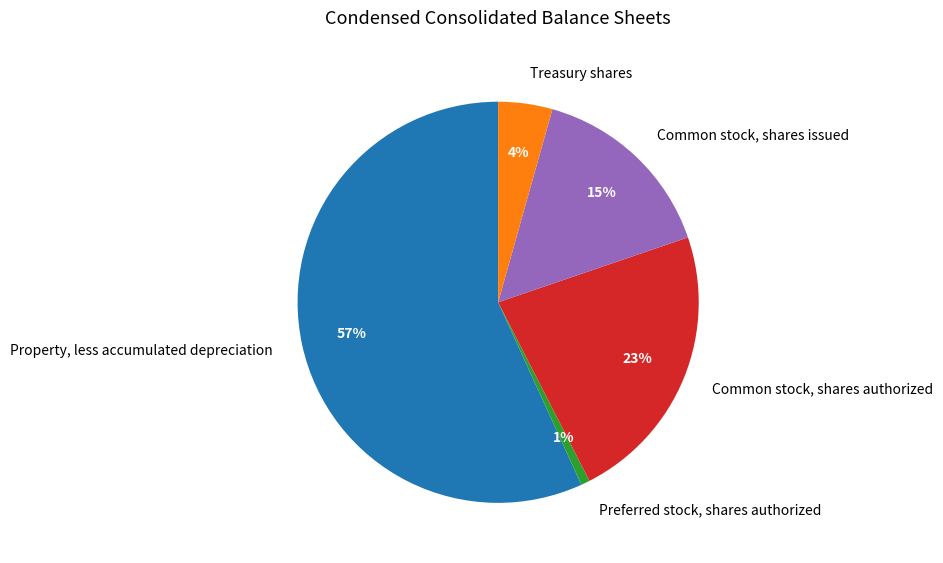

Rank the categories by value from lowest to highest.

Preferred stock, shares authorized, Treasury shares, Common stock, shares issued, Common stock, shares authorized, Property, less accumulated depreciation